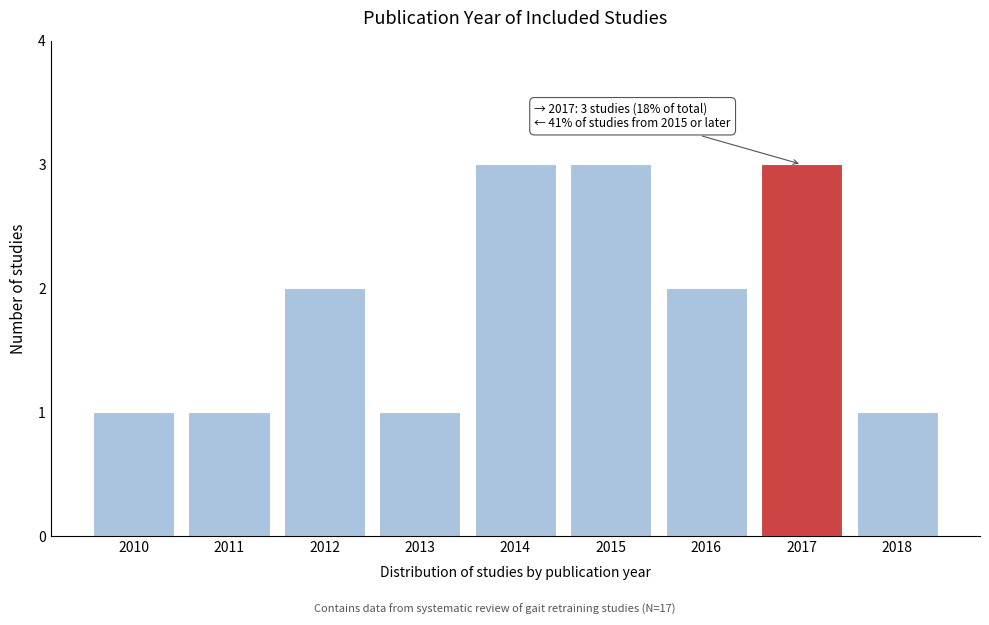

Reading left to right, what are all the values shown in this chart?

2010=1	2011=1	2012=2	2013=1	2014=3	2015=3	2016=2	2017=3	2018=1